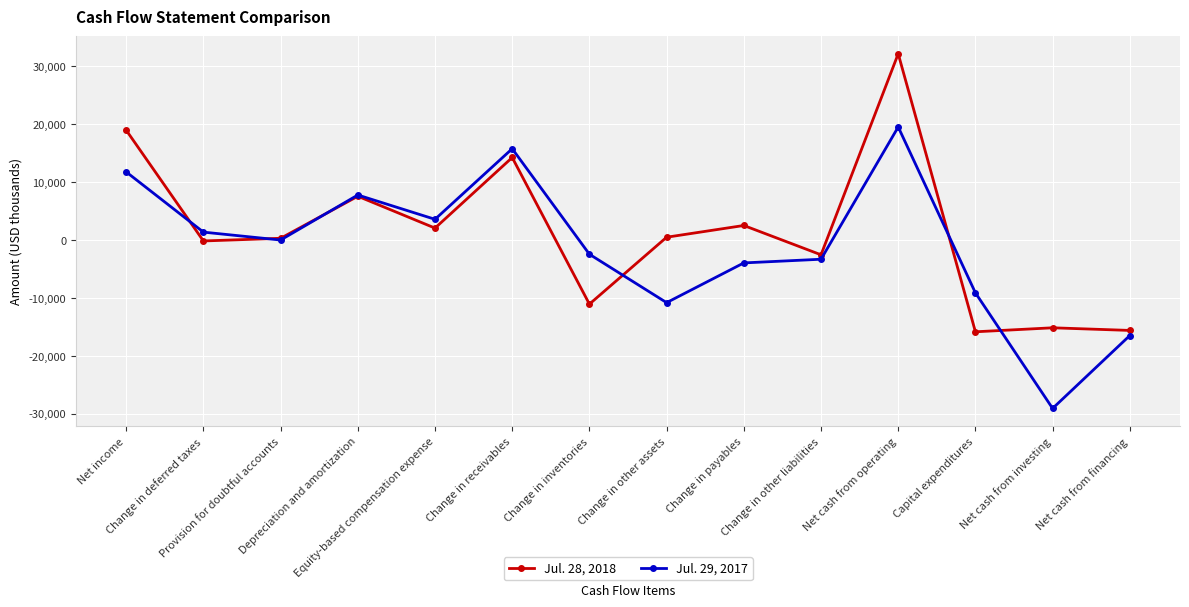

The value of Jul. 29, 2017 at Equity-based compensation expense is 3558. True or false?

True